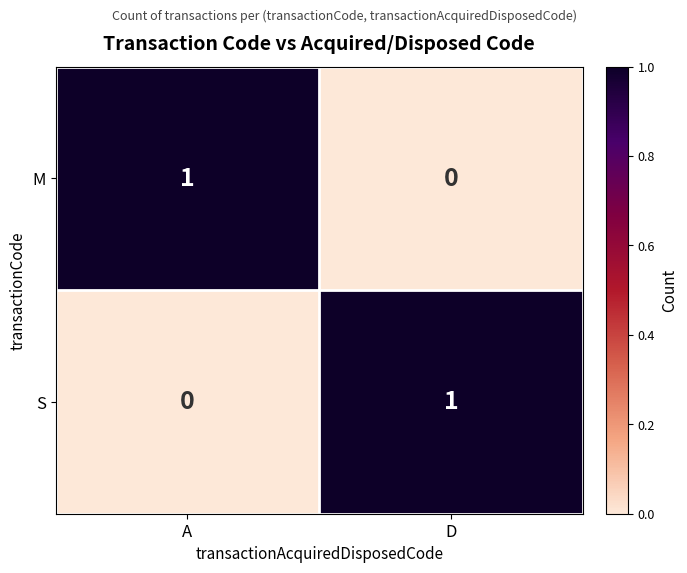

Reading left to right, extract all data points from this chart.

M: A=1	D=0
S: A=0	D=1